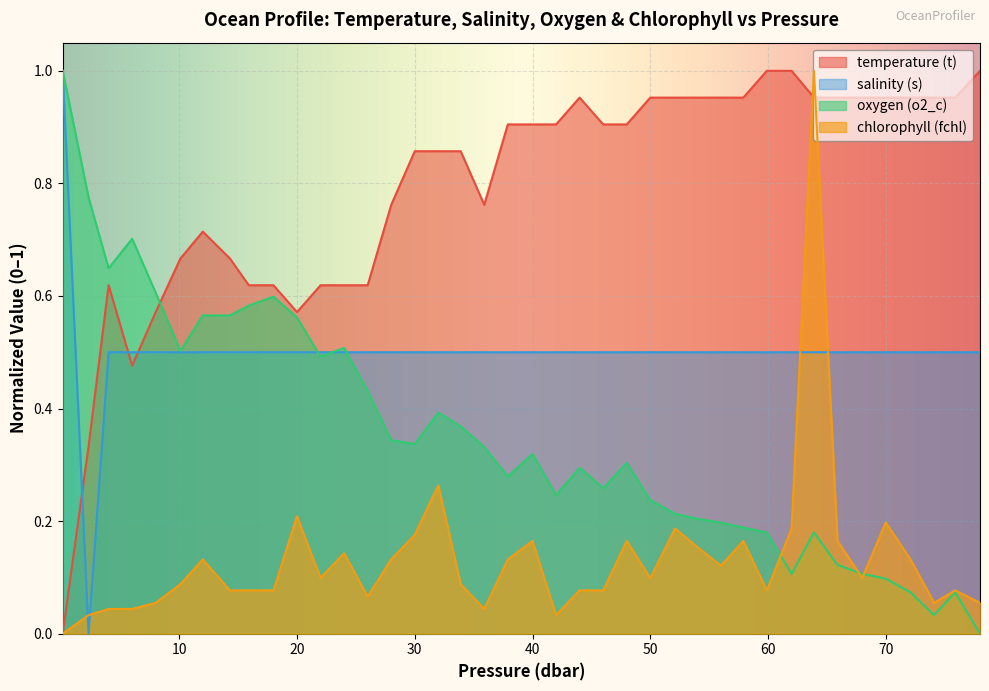

What is the label of the 37th point from the right?

6.0